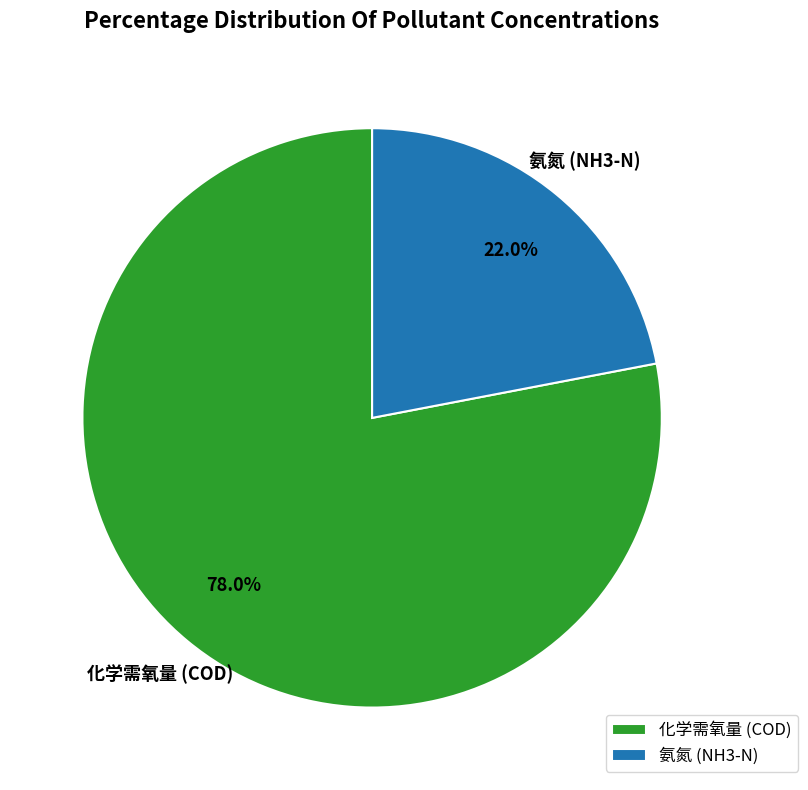

What percentage do 氨氮 (NH3-N) and 化学需氧量 (COD) together represent?

100.0%